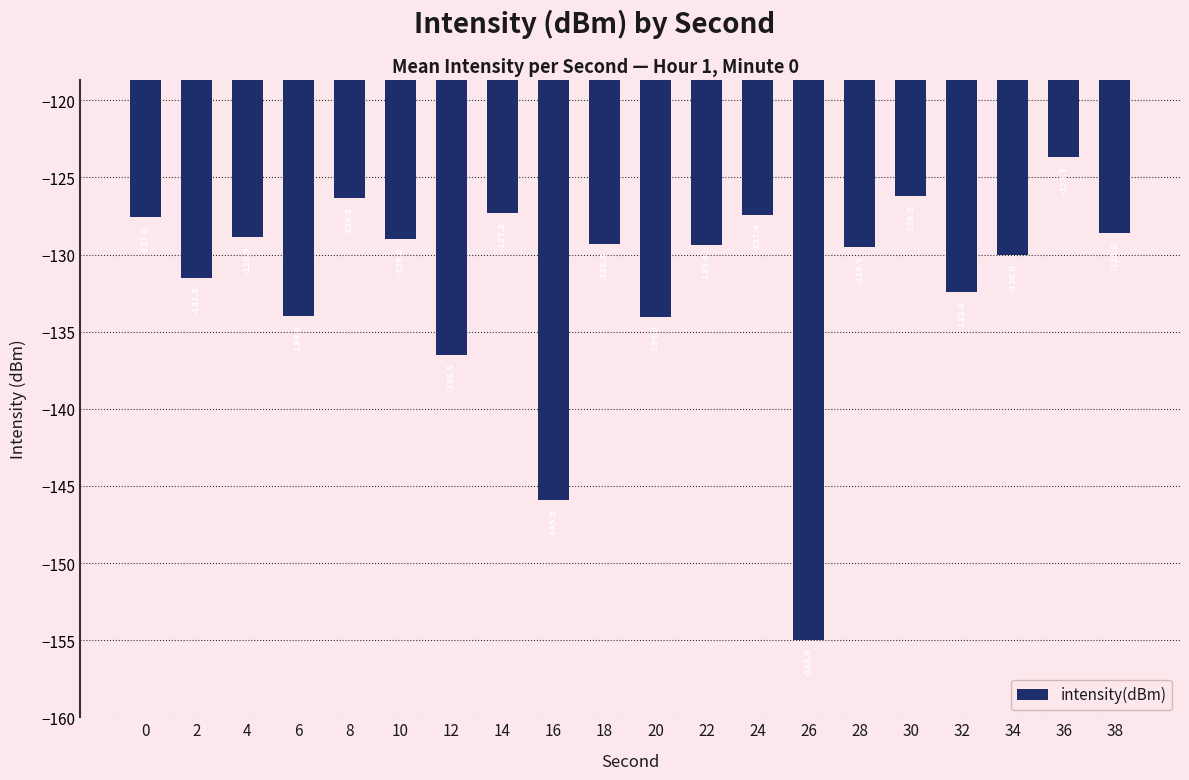

What is the difference between the maximum and minimum values?

31.3